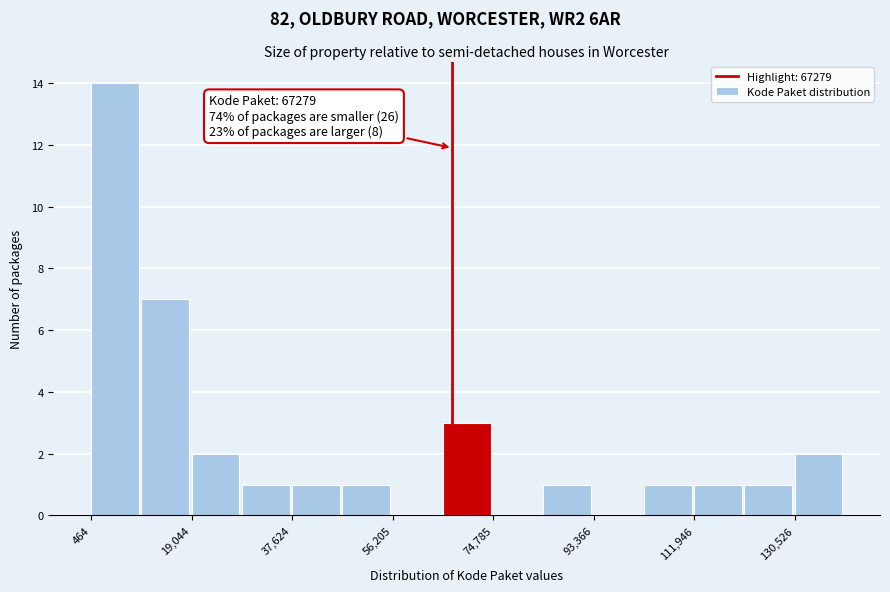

Which range on the x-axis has the tallest bar?

0 to 10000